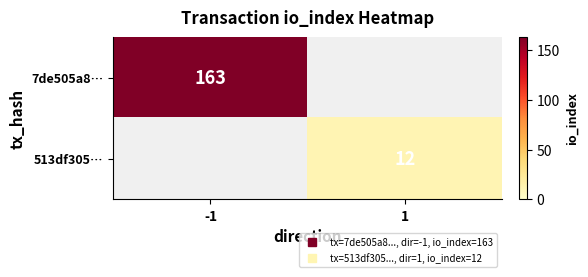

At which label does 7de505a8… reach its minimum?

-1